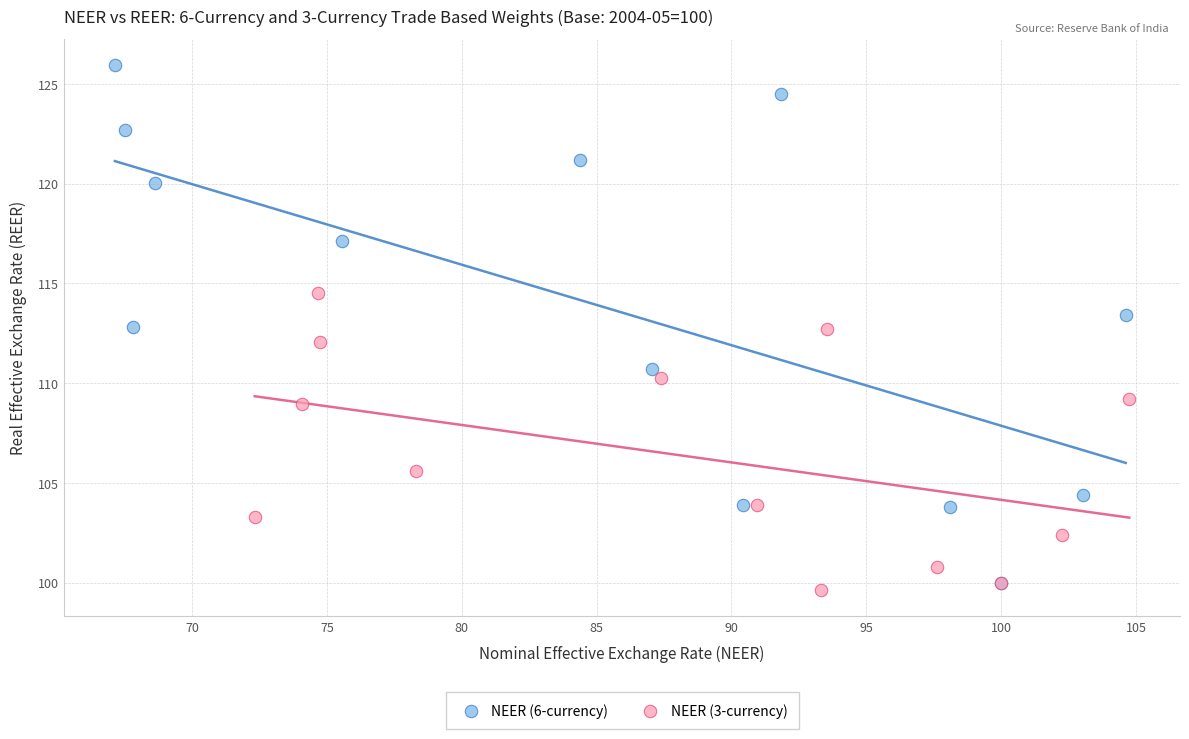

Which series has the widest spread of Y values?

NEER (6-currency)